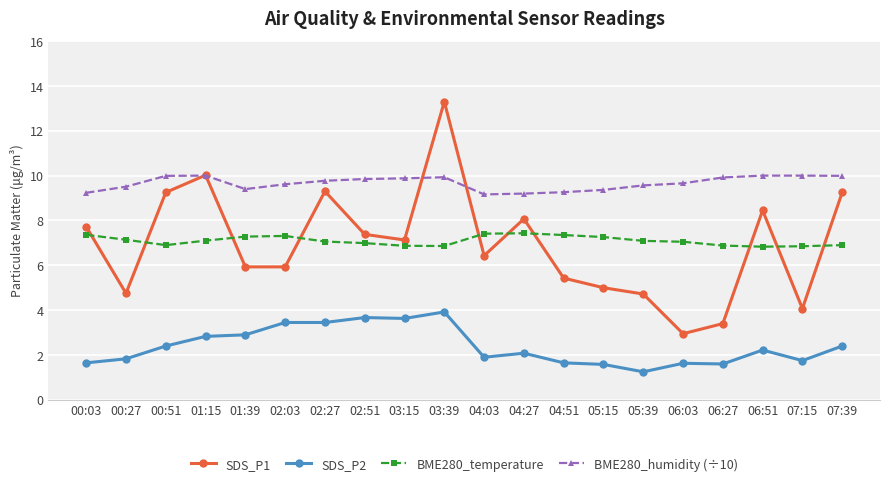

True or false: SDS_P2 has a value of 6.4 at 03:15.

False